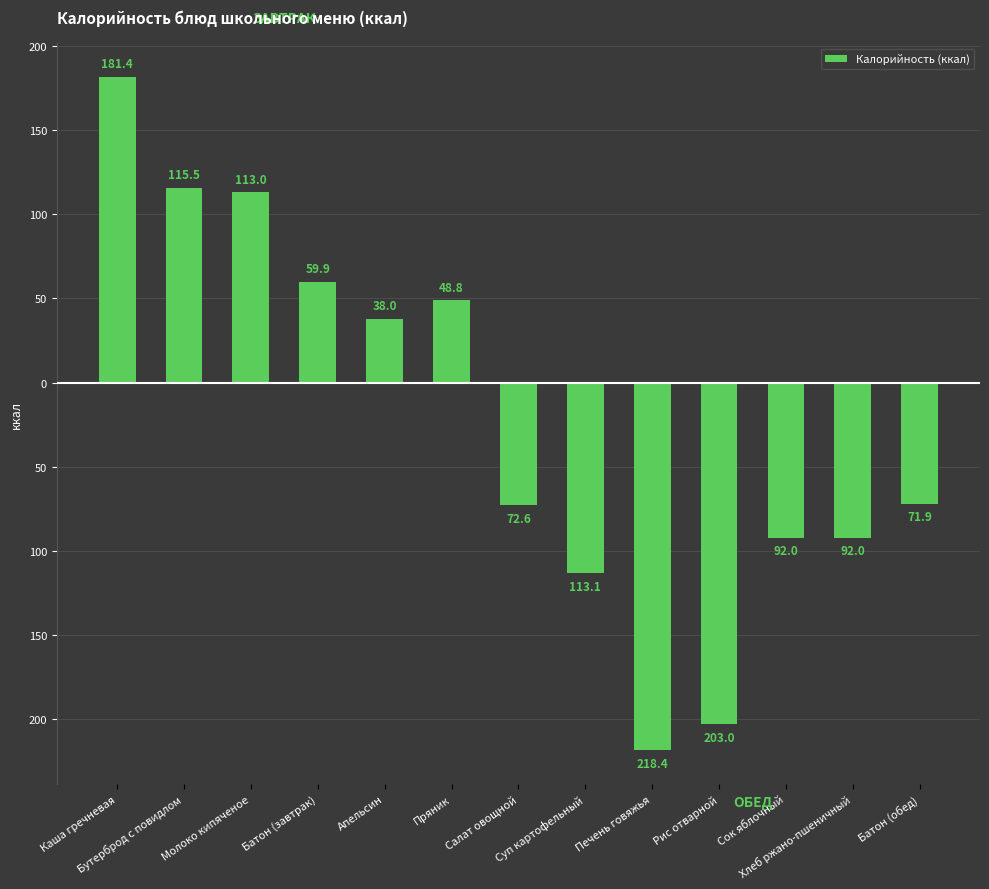

Rank the categories by value from lowest to highest.

Печень говяжья, Рис отварной, Суп картофельный, Сок яблочный, Хлеб ржано-пшеничный, Салат овощной, Батон (обед), Апельсин, Пряник, Батон (завтрак), Молоко кипяченое, Бутерброд с повидлом, Каша гречневая